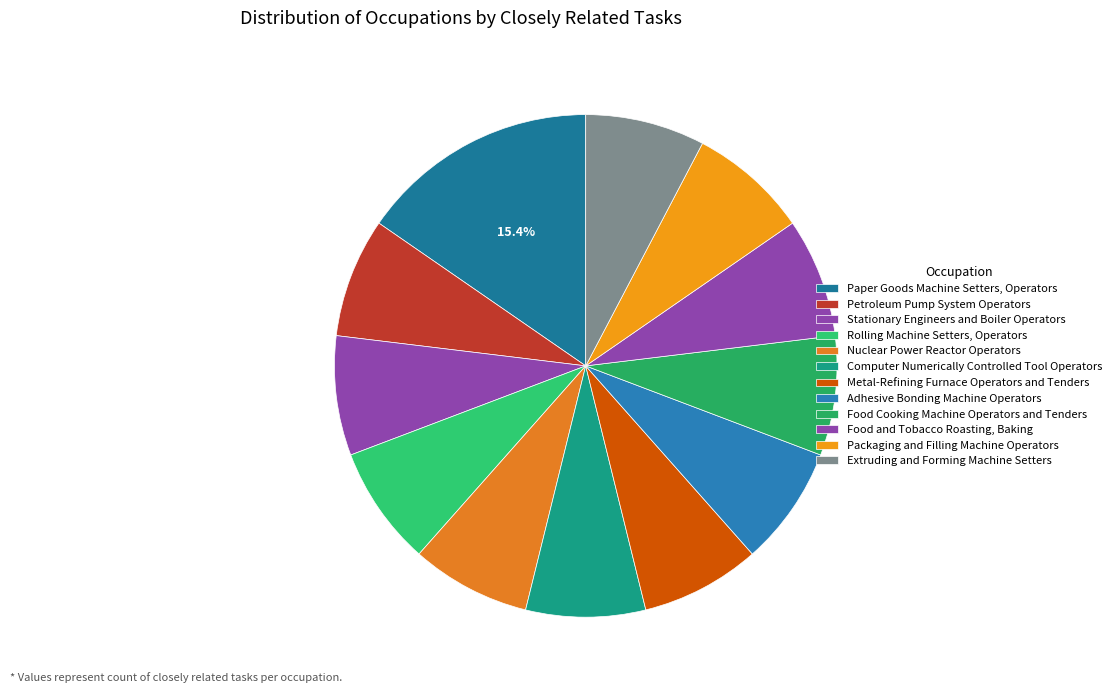

Which category has the biggest portion of the pie?

Paper Goods Machine Setters, Operators